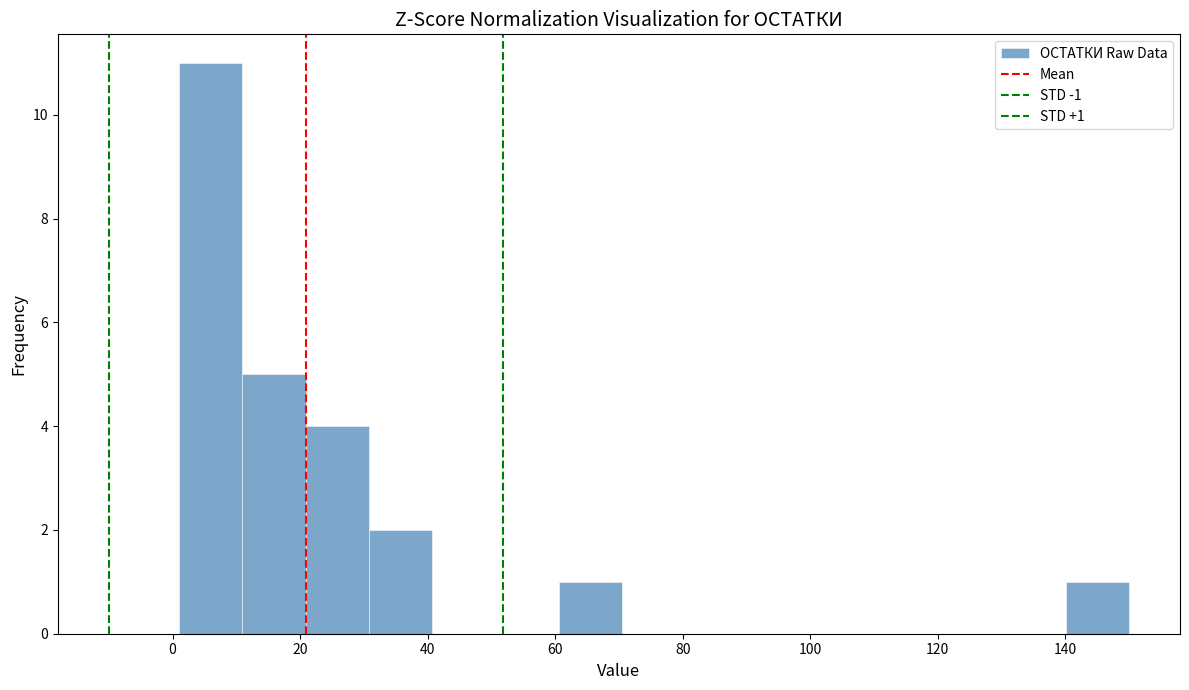

Over which range of the x-axis is the bar tallest?

2 to 10